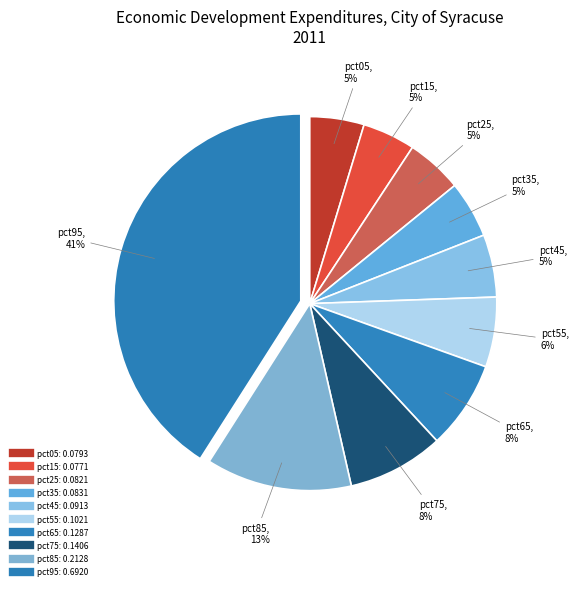

What is the total percentage of pct05 and pct65?

12.3%